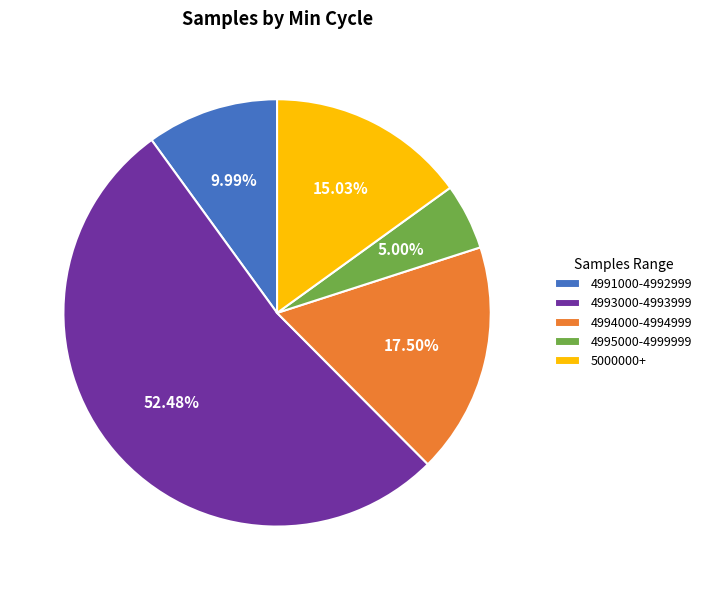

Is the sum of 4995000-4999999 and 4994000-4994999 greater than half?

No